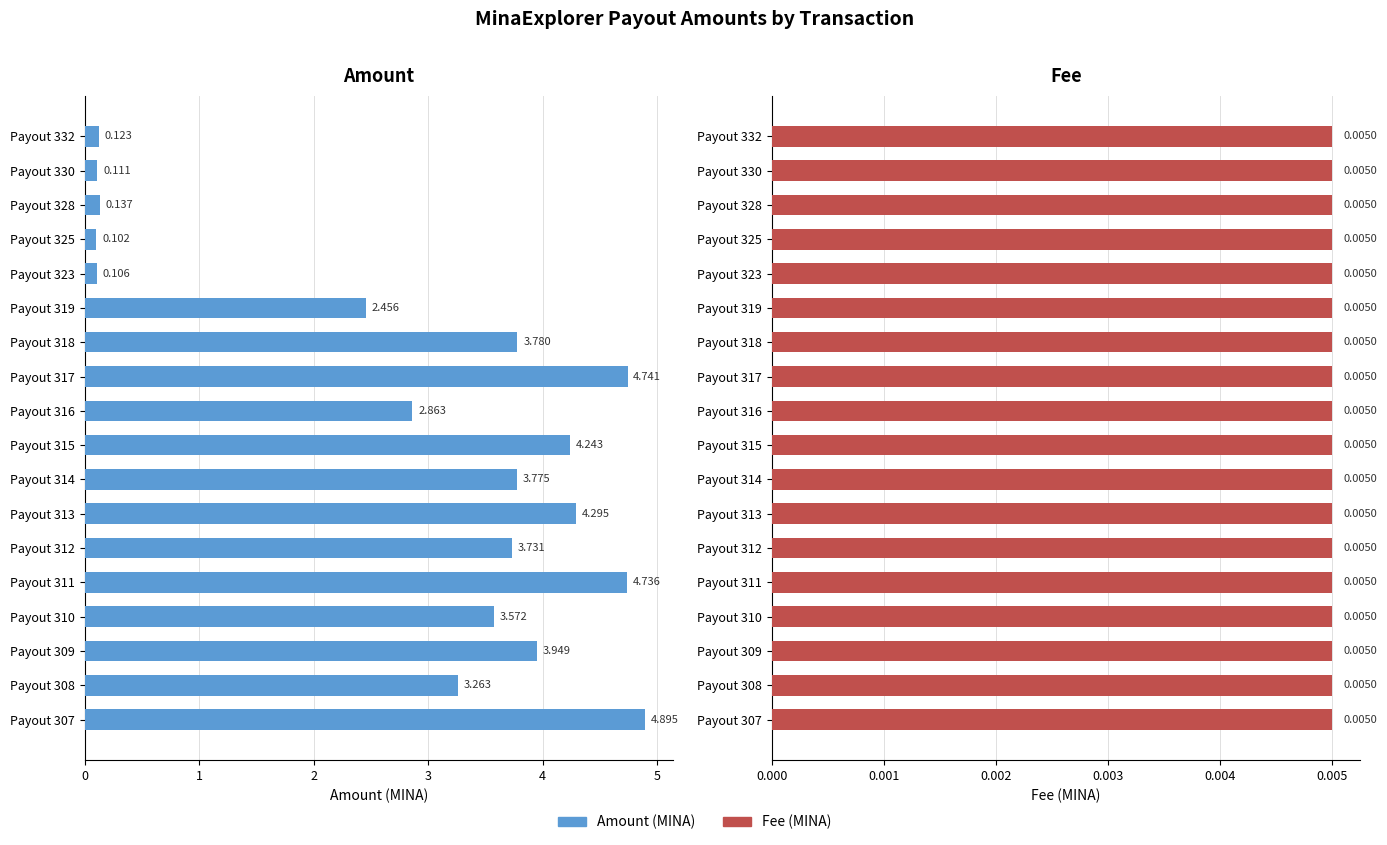

What is the highest value of the Amount series?

4.9